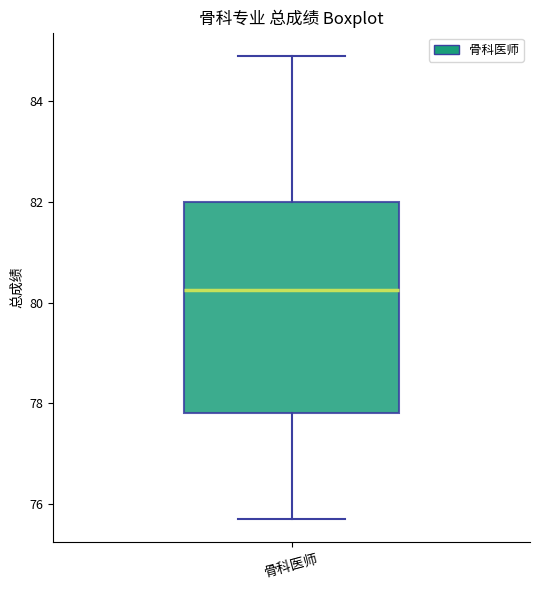

Where is the upper edge of the box for 骨科医师 on the y-axis? The values are not printed on the chart, so give them approximately, as read against the axis.

82.0